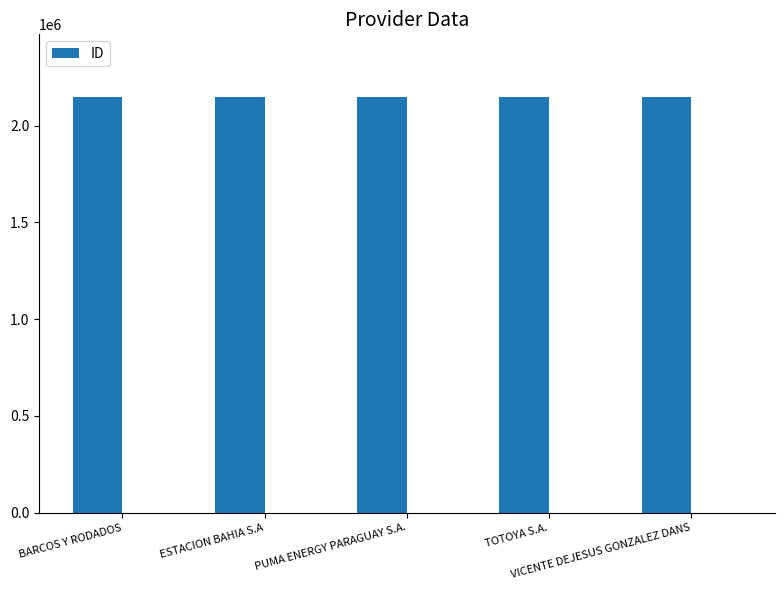

What value does the data have at VICENTE DEJESUS GONZALEZ DANS?

2148898